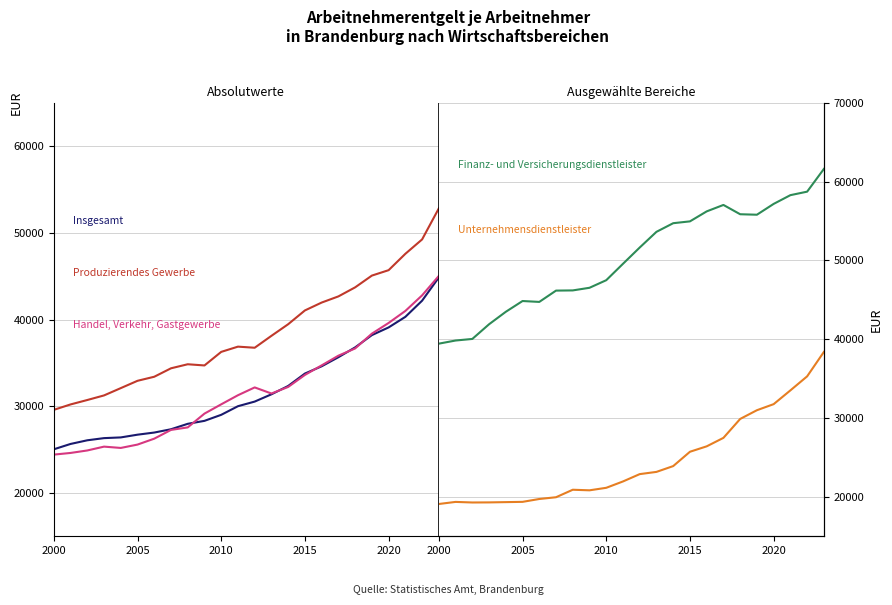

True or false: Finanz- und Versicherungsdienstleister and Handel, Verkehr, Gastgewerbe cross at least once.

False